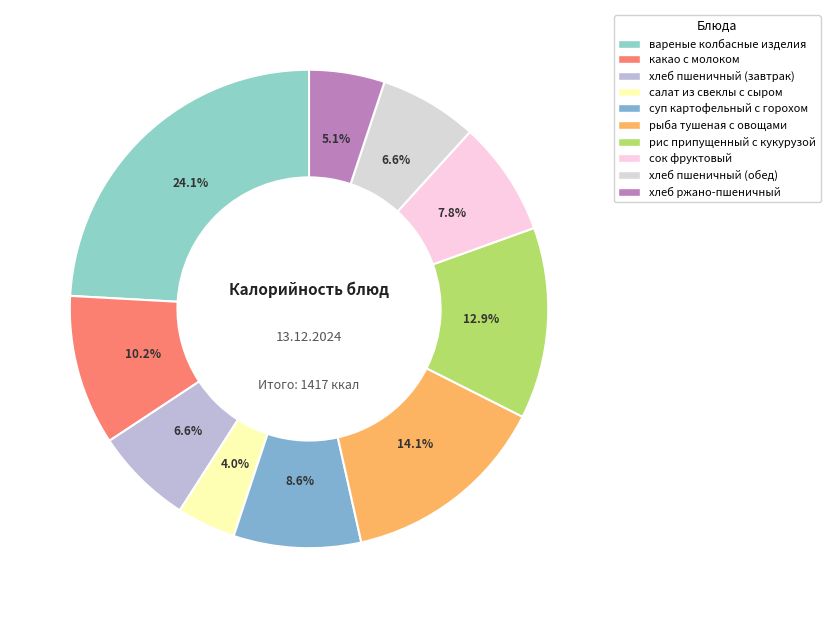

To the nearest percent, what percentage of the pie is хлеб пшеничный (завтрак)?

7%